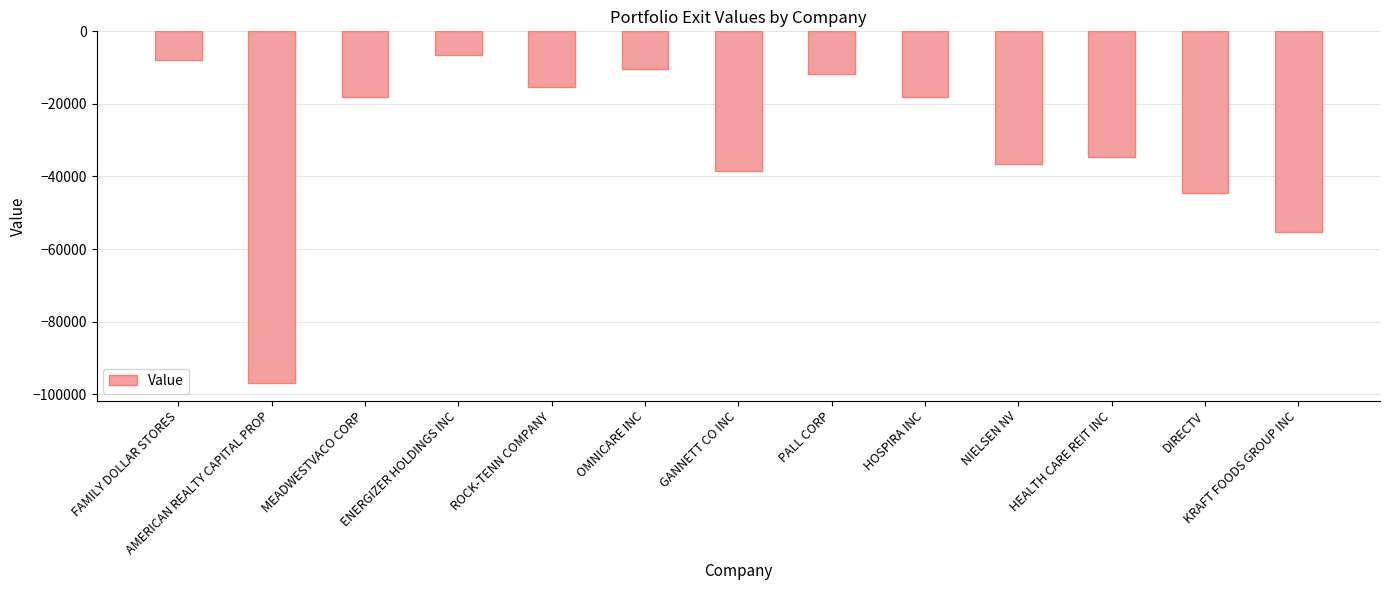

What is the greatest value displayed?

-6632